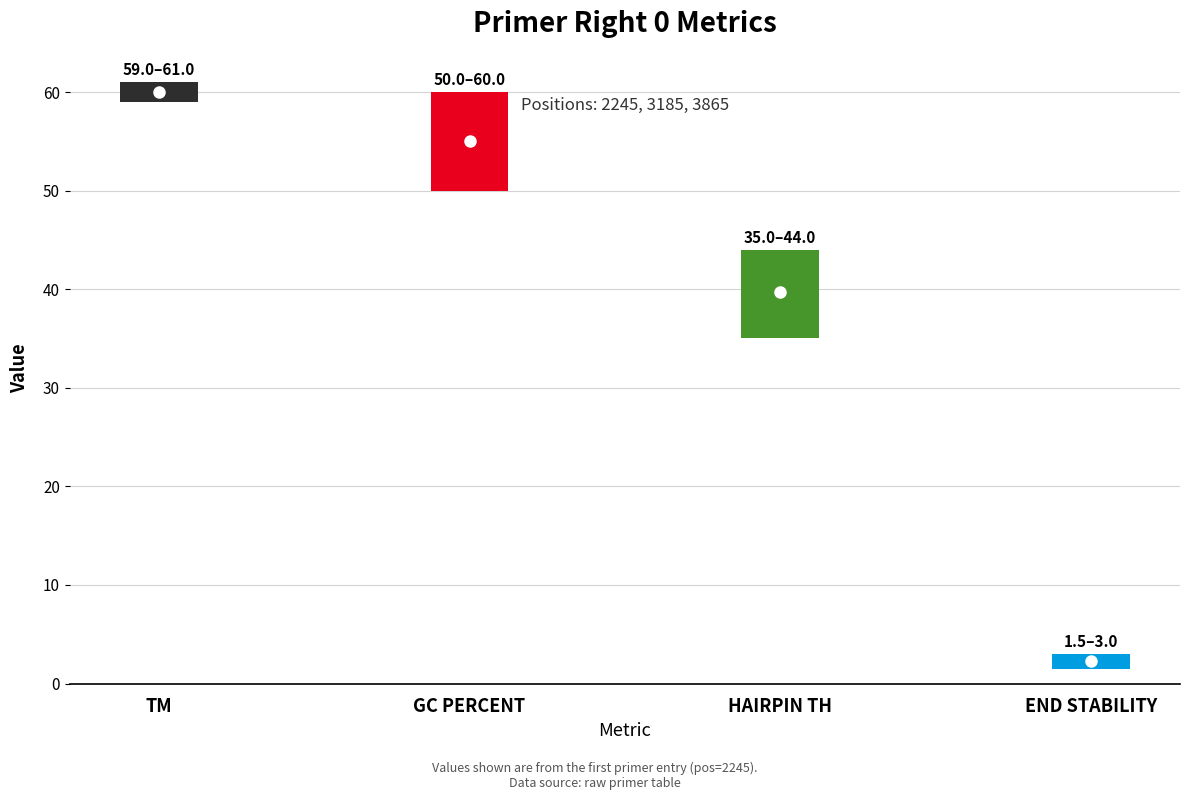

Is the value of PRIMER_RIGHT_0_TM at 3185 greater than the value of PRIMER_RIGHT_0_GC_PERCENT at 3865?

Yes